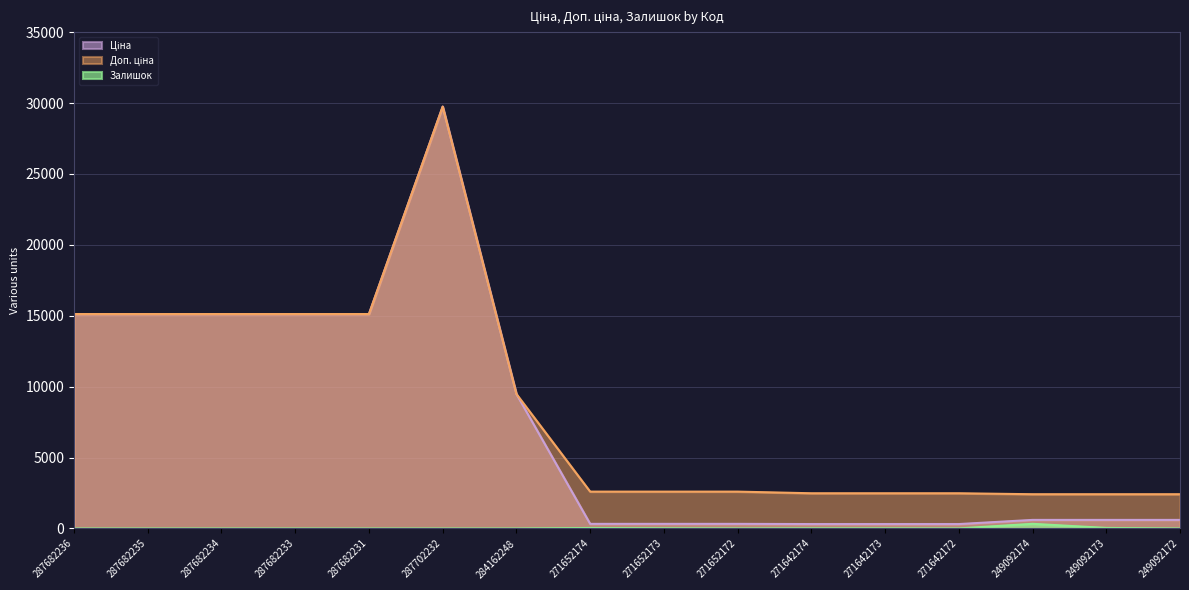

Is the value of Ціна at 287702232 greater than the value of Залишок at 249092172?

Yes